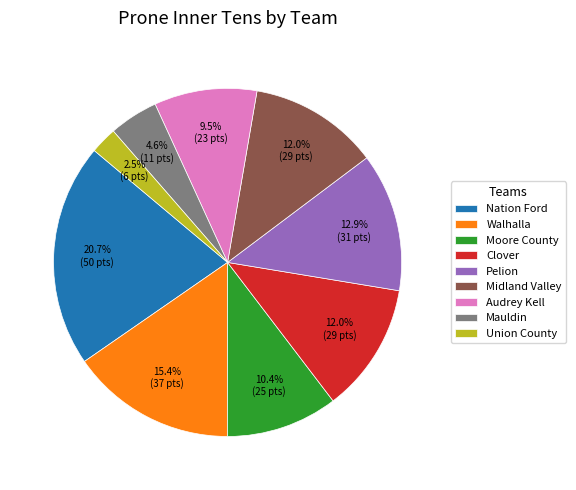

Approximately how many times larger is the value at Midland Valley compared to Pelion?

0.9